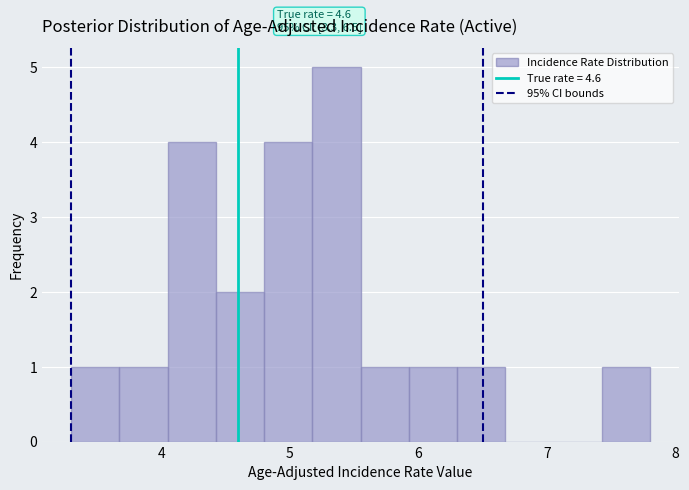

Read against the x-axis, roughly where is the centre of the tallest bar?

5.4